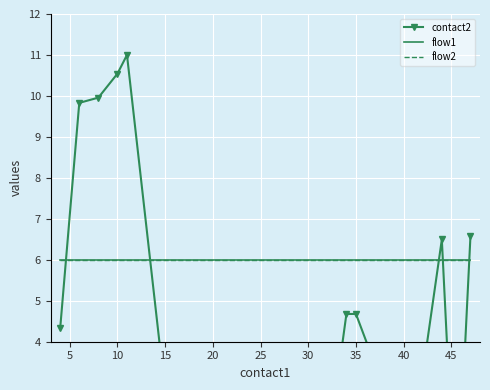

What is the label of the 6th point from the left?

25